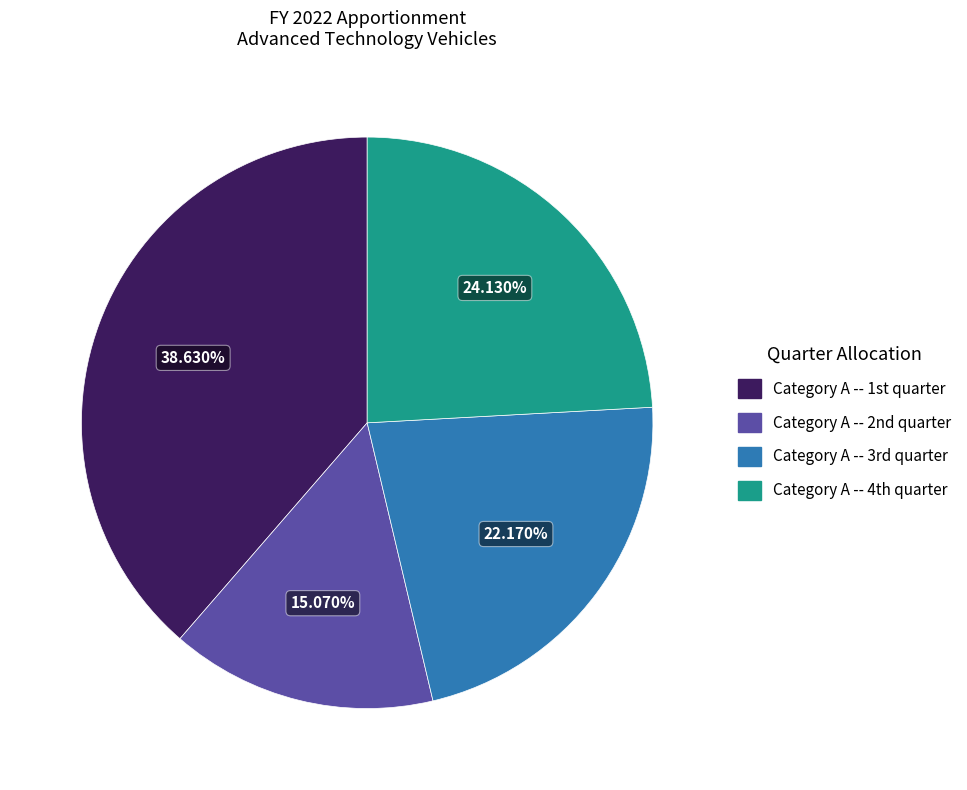

Rank the categories by value from lowest to highest.

Category A -- 2nd quarter, Category A -- 3rd quarter, Category A -- 4th quarter, Category A -- 1st quarter